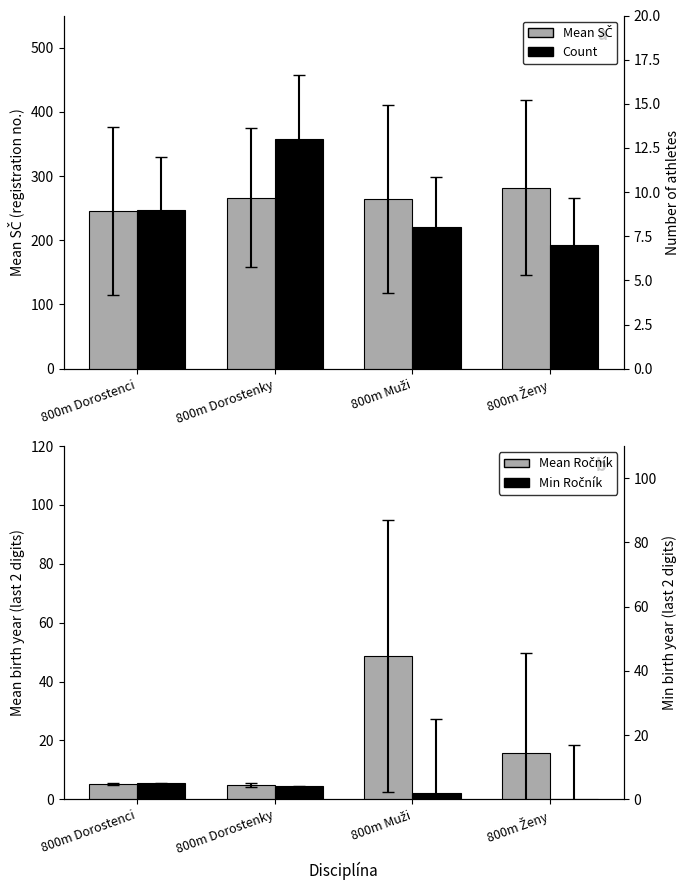

Which series has the largest range (max minus min)?

Mean Ročník